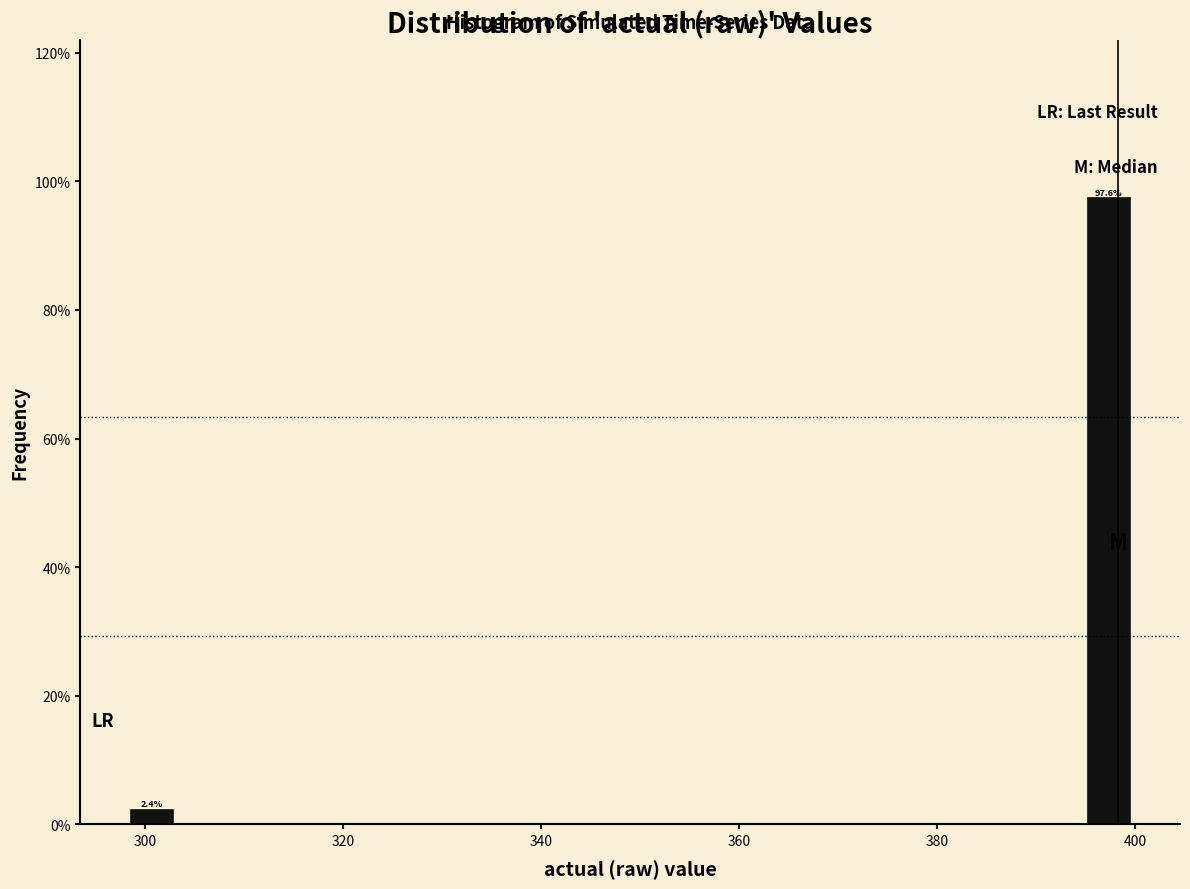

Around what value on the x-axis is the tallest bar? Give the approximate position of its centre, as read against the axis.

398